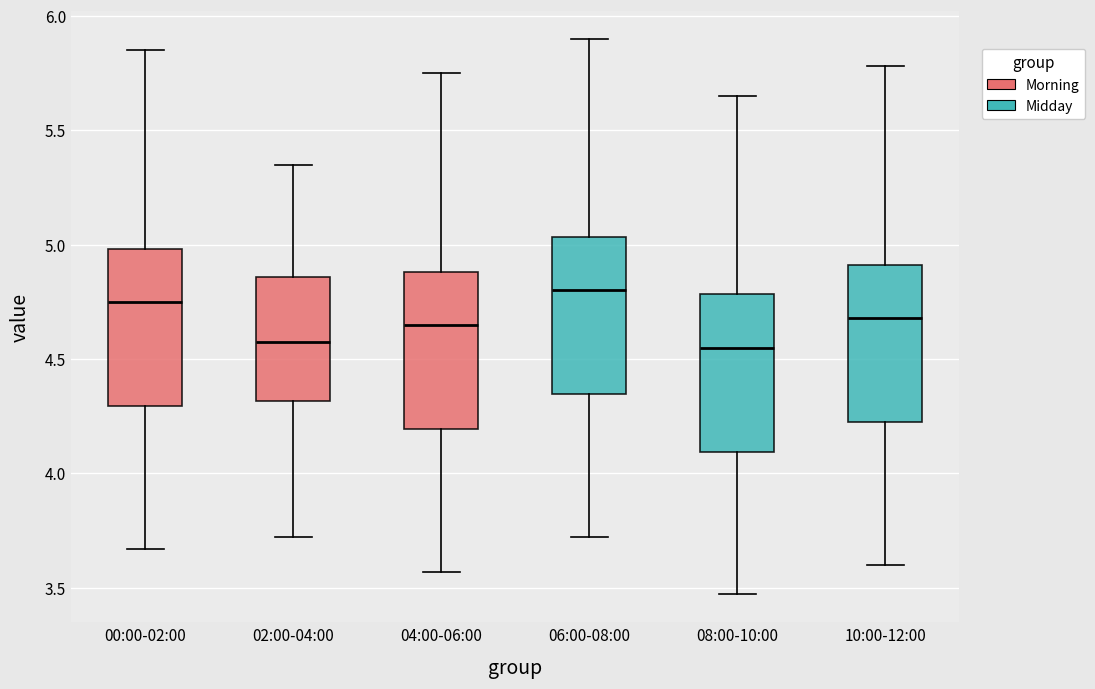

Reading left to right, read every box against the y-axis: the position of its median line, the range the box covers, and the ends of its whiskers. The values are not printed on the chart, so give them approximately, as read against the axis.

00:00-02:00: median 4.75, box 4.30 to 5.00, whiskers 3.65 to 5.85
02:00-04:00: median 4.60, box 4.30 to 4.85, whiskers 3.70 to 5.35
04:00-06:00: median 4.65, box 4.20 to 4.90, whiskers 3.55 to 5.75
06:00-08:00: median 4.80, box 4.35 to 5.05, whiskers 3.70 to 5.90
08:00-10:00: median 4.55, box 4.10 to 4.80, whiskers 3.45 to 5.65
10:00-12:00: median 4.70, box 4.25 to 4.90, whiskers 3.60 to 5.80